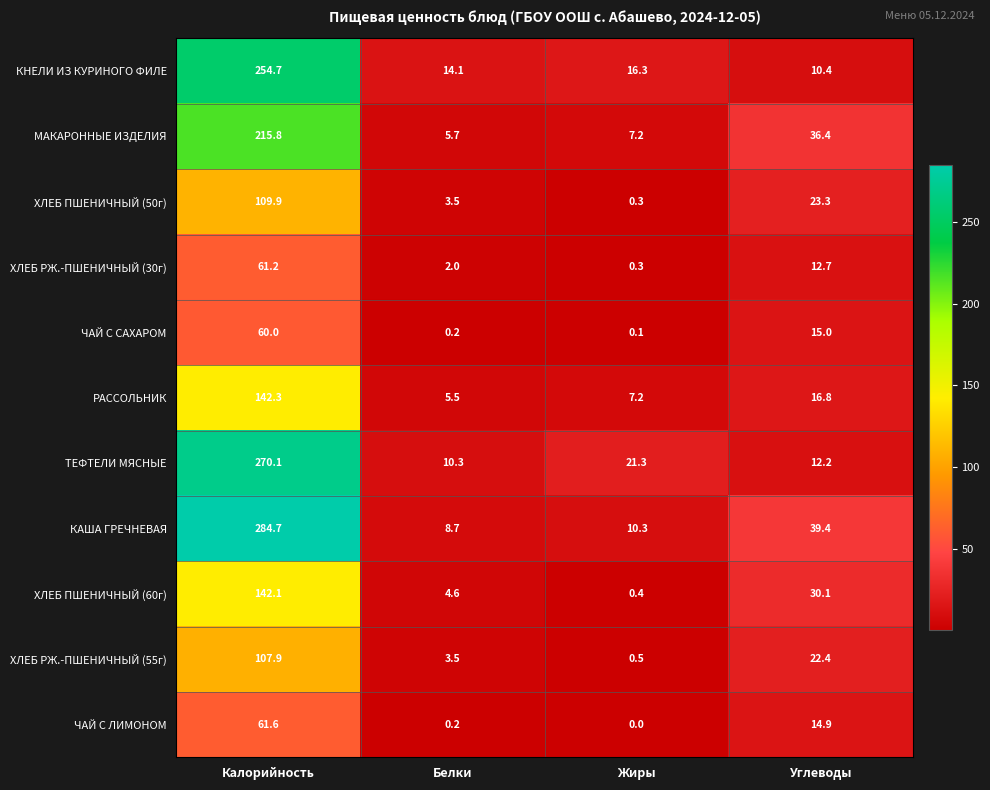

Rank the series at Углеводы from lowest to highest value.

КНЕЛИ ИЗ КУРИНОГО ФИЛЕ, ТЕФТЕЛИ МЯСНЫЕ, ХЛЕБ РЖ.-ПШЕНИЧНЫЙ (30г), ЧАЙ С ЛИМОНОМ, ЧАЙ С САХАРОМ, РАССОЛЬНИК, ХЛЕБ РЖ.-ПШЕНИЧНЫЙ (55г), ХЛЕБ ПШЕНИЧНЫЙ (50г), ХЛЕБ ПШЕНИЧНЫЙ (60г), МАКАРОННЫЕ ИЗДЕЛИЯ, КАША ГРЕЧНЕВАЯ